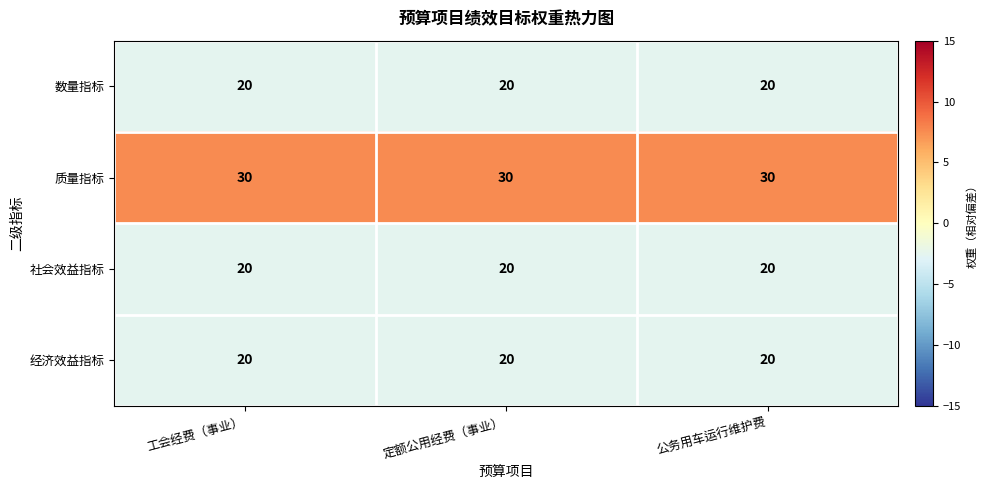

What is the approximate value of 质量指标 at 定额公用经费（事业）?

30